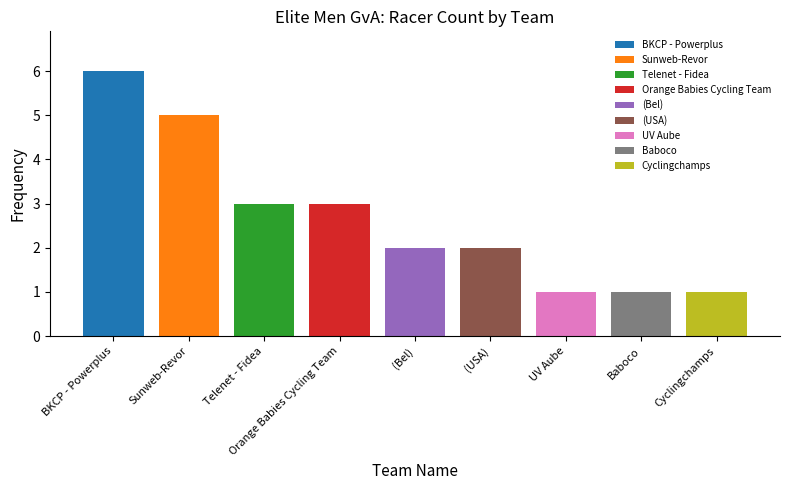

Which has a higher value, UV Aube or Cyclingchamps?

UV Aube